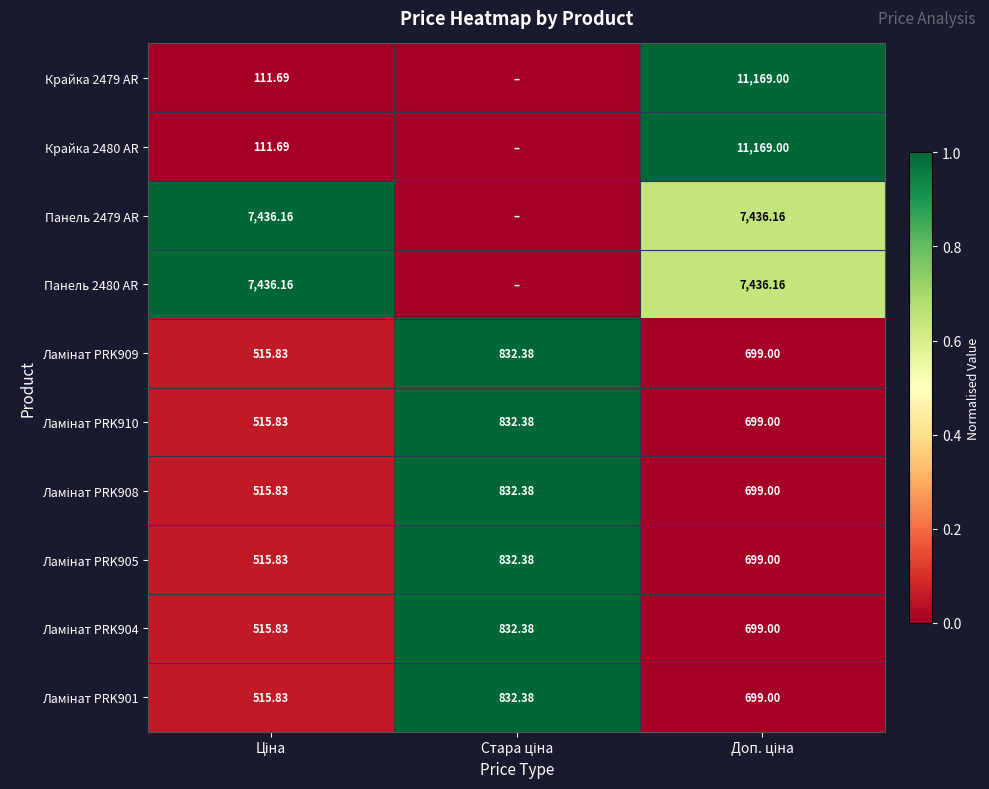

At which label is Ламінат PRK908 closest to 0?

Доп. ціна